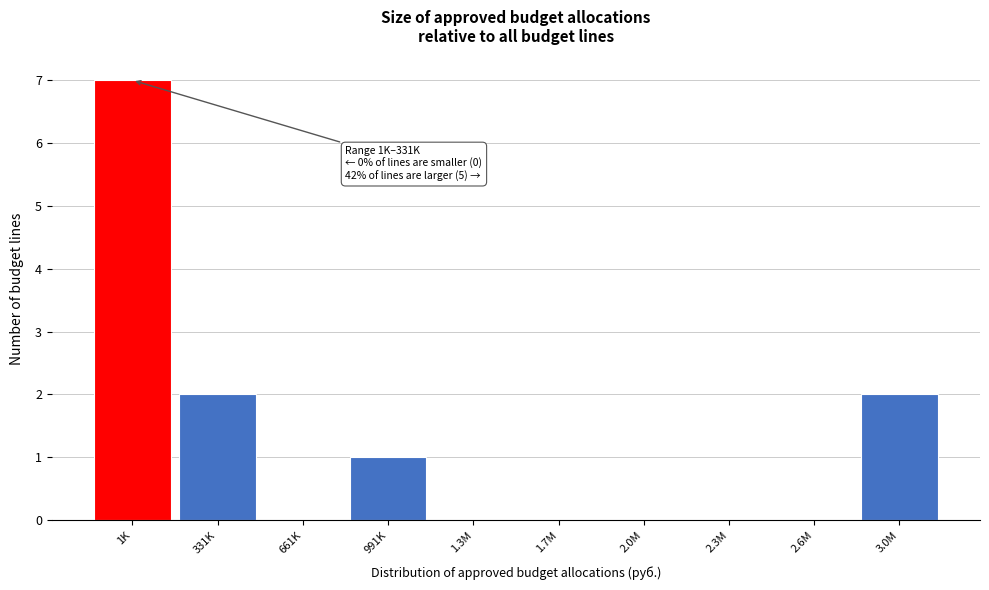

Reading left to right, transcribe all the data shown in this chart.

1K=7	331K=2	661K=0	991K=1	1.3M=0	1.7M=0	2.0M=0	2.3M=0	2.6M=0	3.0M=2